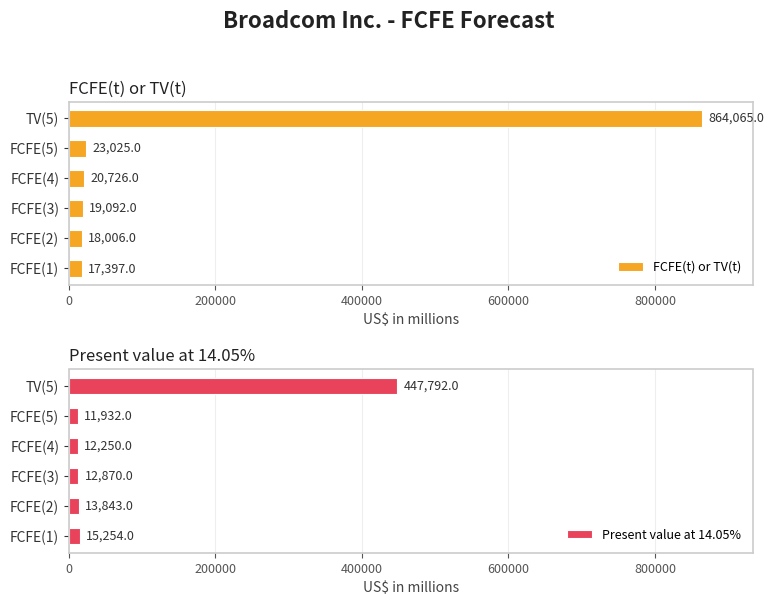

Which series has the largest range (max minus min)?

FCFE(t) or TV(t)